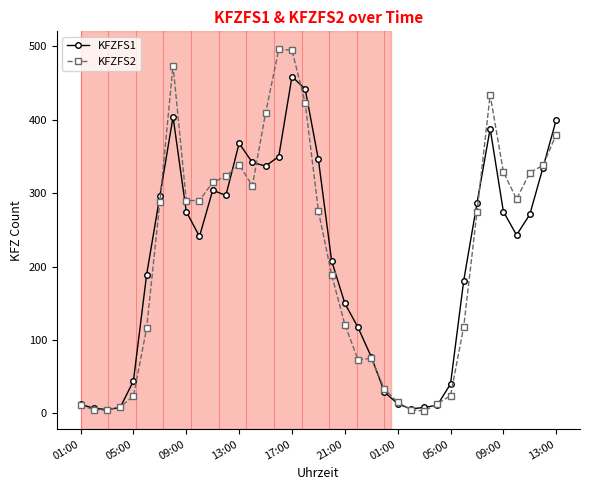

What is the maximum value shown in the chart?

496